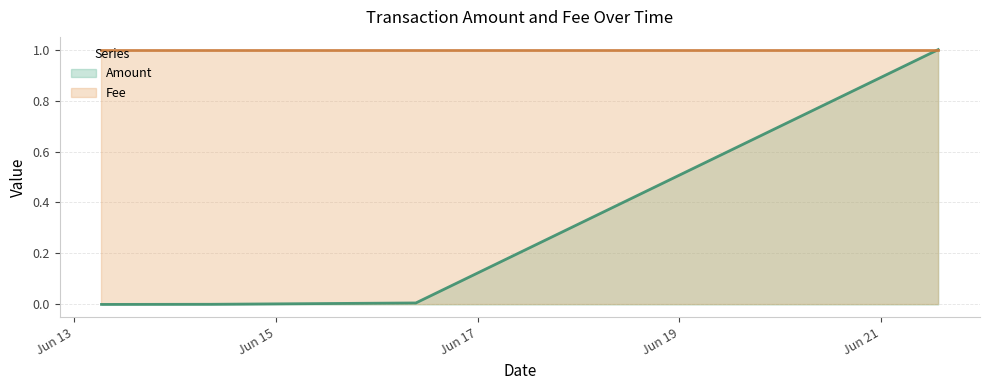

List the labels in order of value, largest first.

2017-06-21 13:33:50, 2017-06-16 09:18:47, 2017-06-14 08:37:16, 2017-06-13 06:31:28